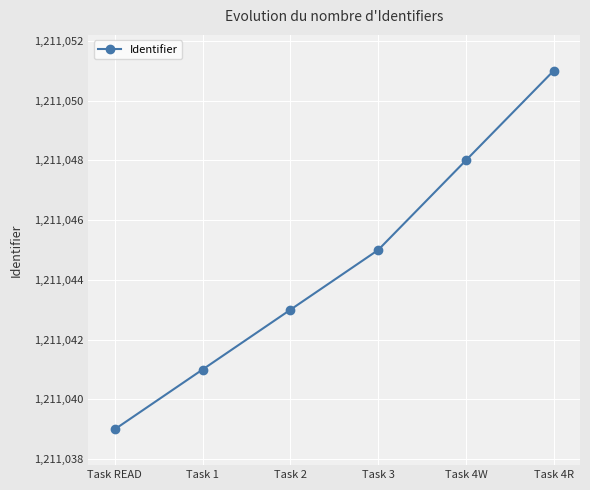

The chart shows a value of 1211043 at Task 2. True or false?

True